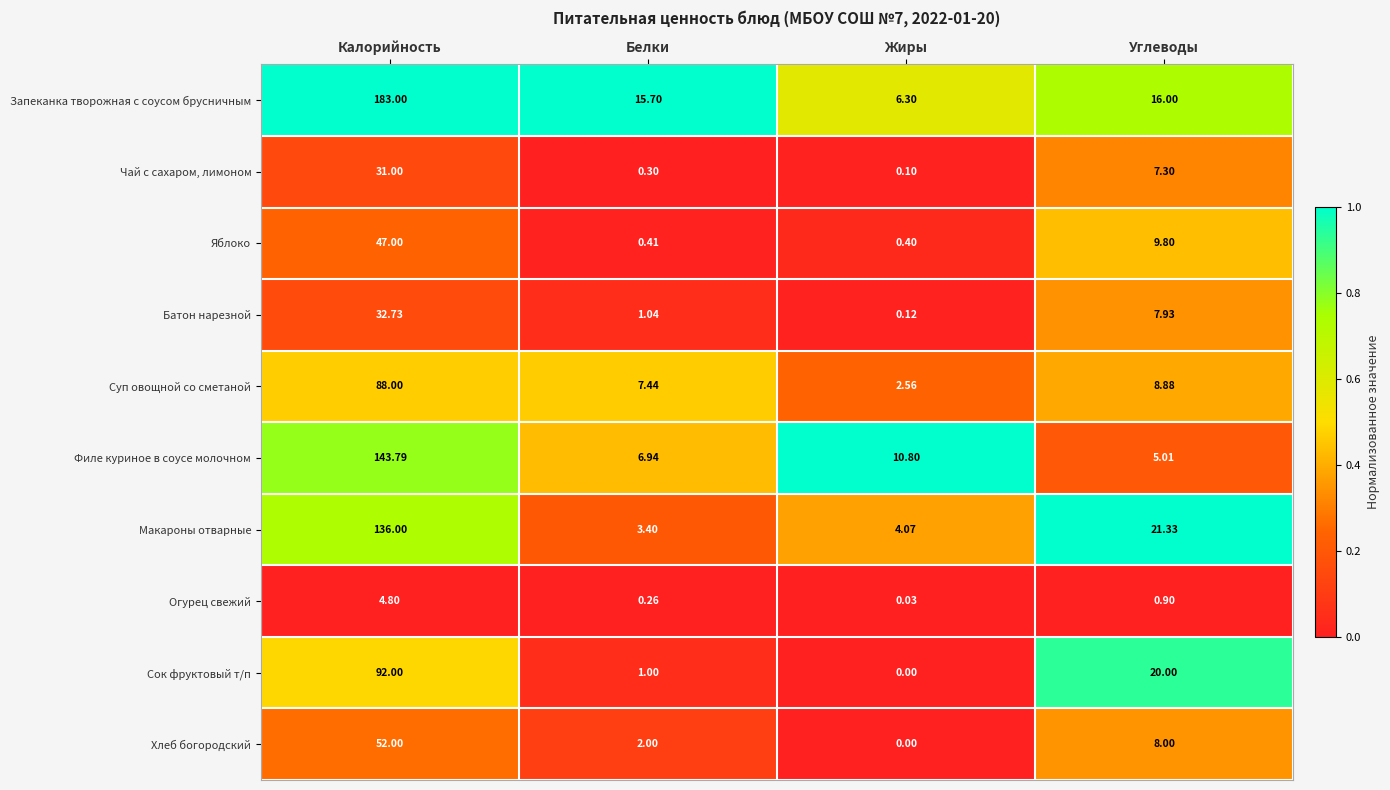

Which category has the lowest value across all series?

Жиры